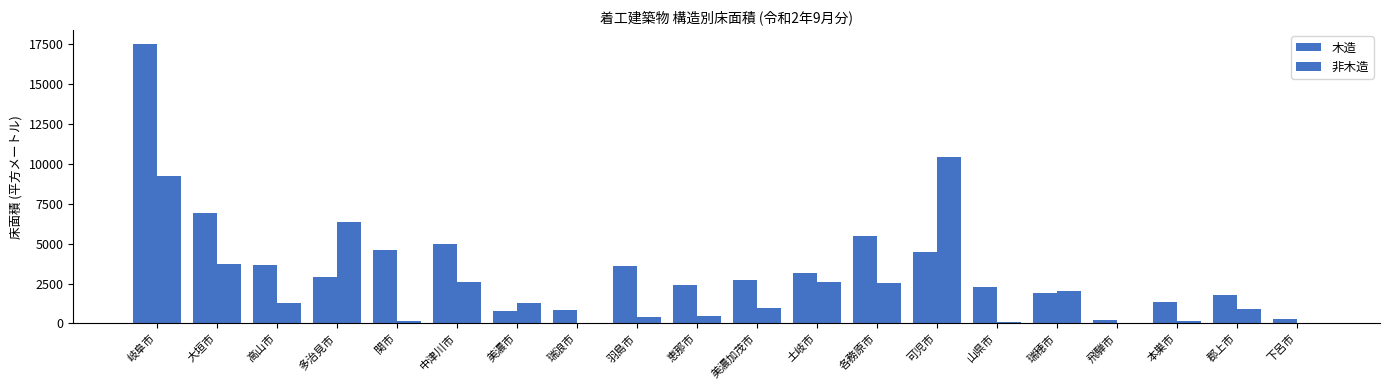

Does the chart contain stacked bars?

No